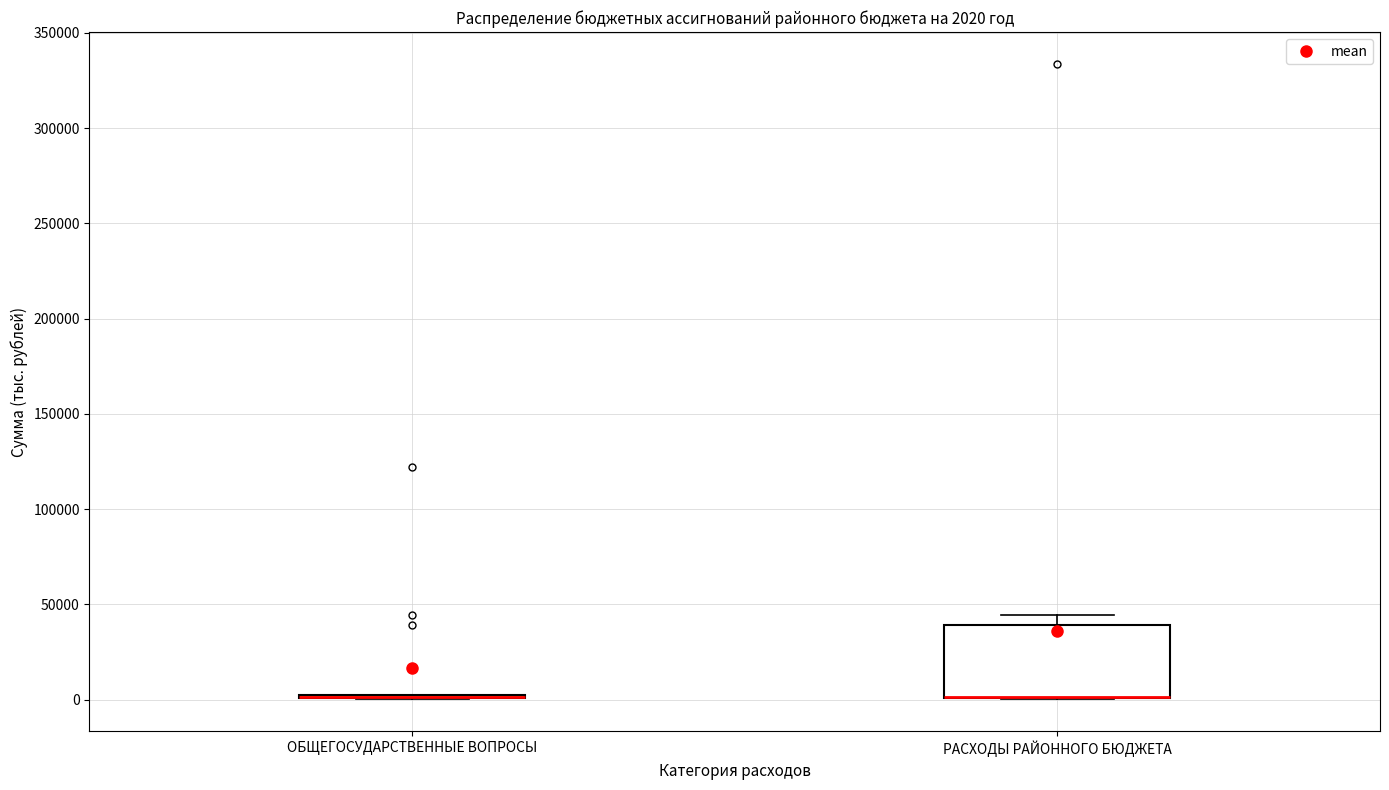

Which box is the tallest, from its lower edge to its upper edge?

РАСХОДЫ РАЙОННОГО БЮДЖЕТА